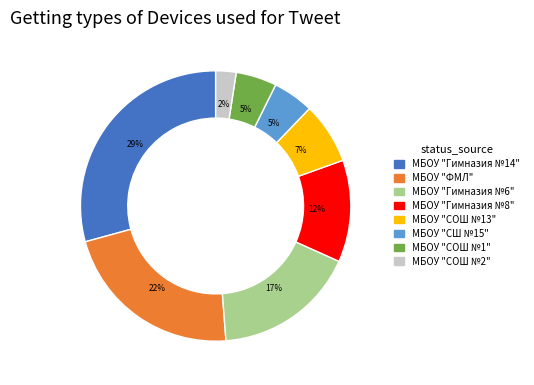

Approximately how many times larger is the value at МБОУ "СОШ №1" compared to МБОУ "ФМЛ"?

0.2